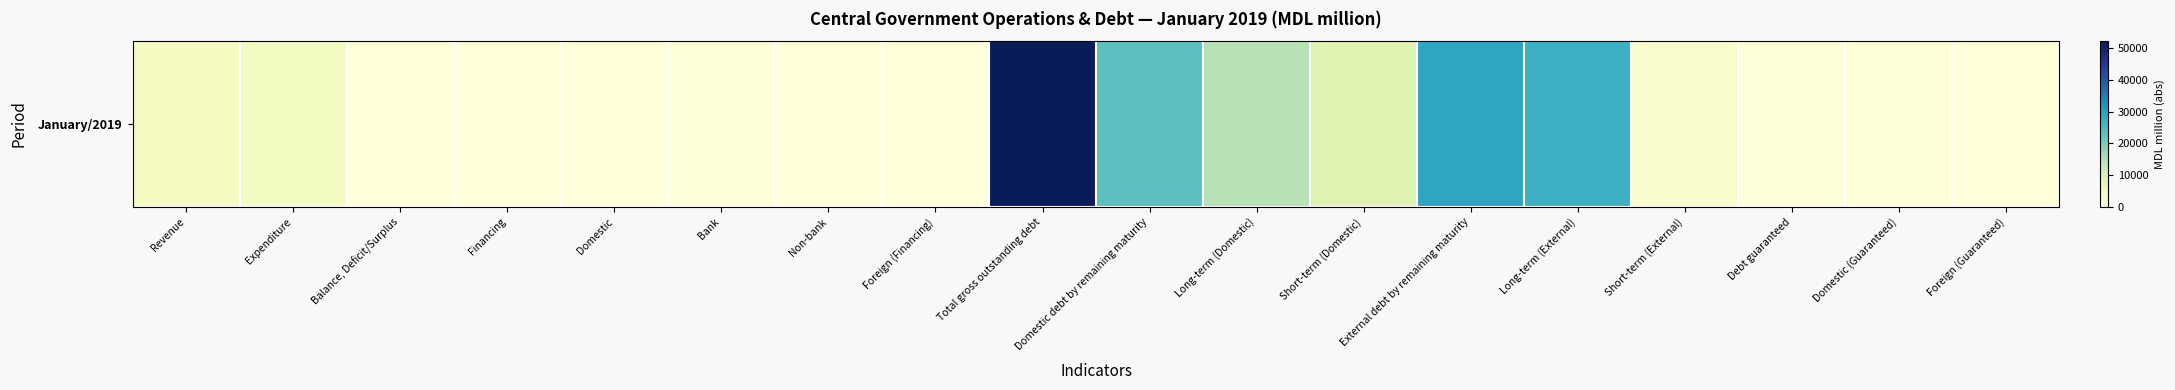

True or false: the data shows 51.6 at Financing.

False